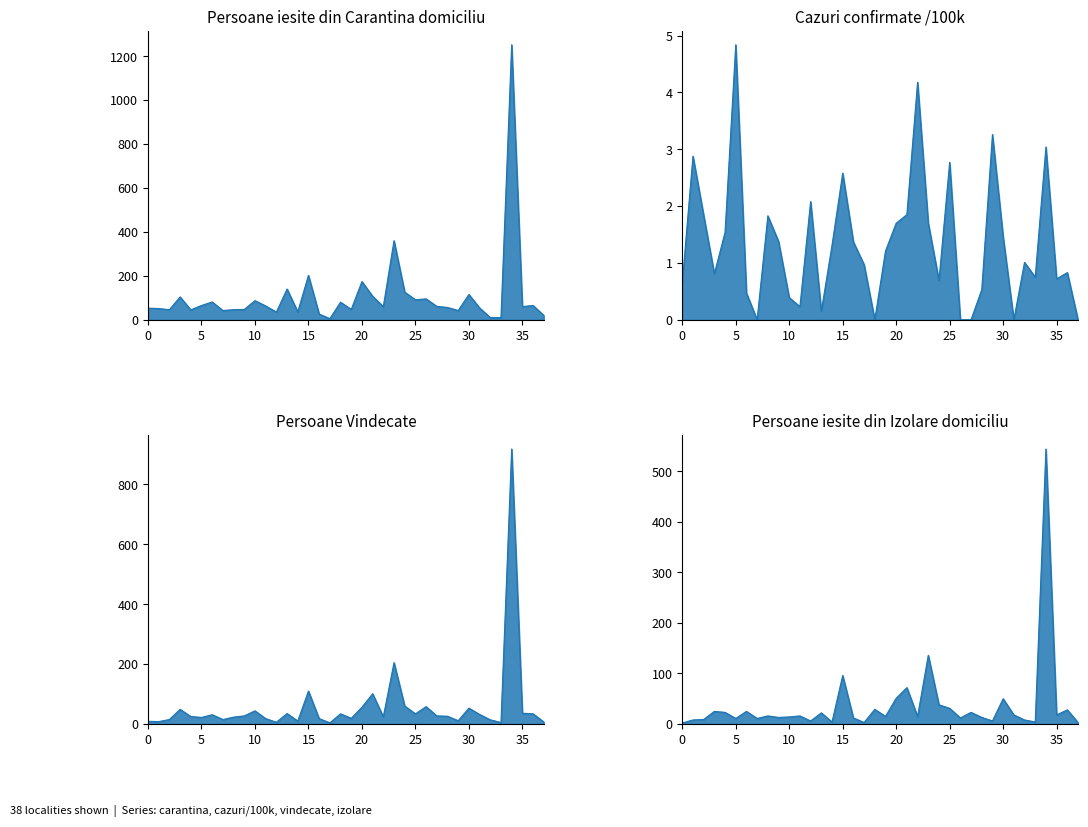

Is it true that Persoane iesite din Carantina domiciliu equals 42.0 at Ciceu?

True